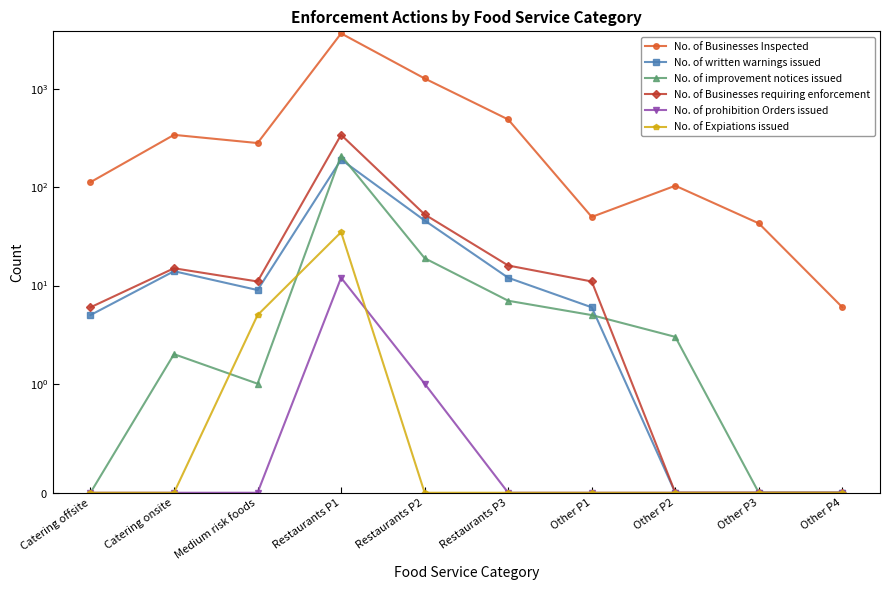

Count the number of categories in the chart.

10